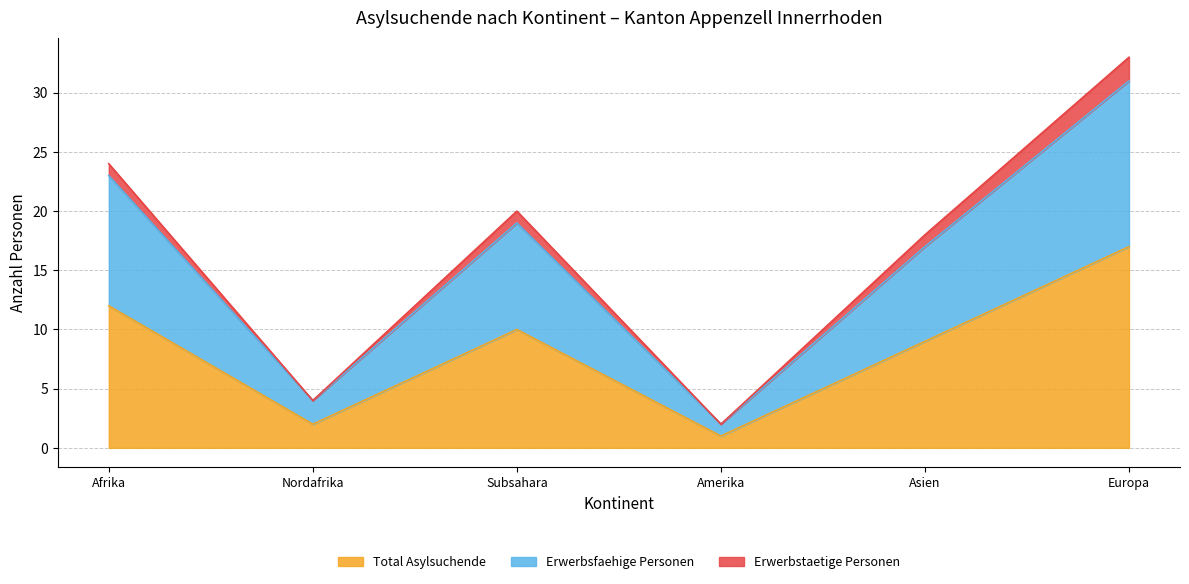

At how many categories does at least one series exceed 30?

1